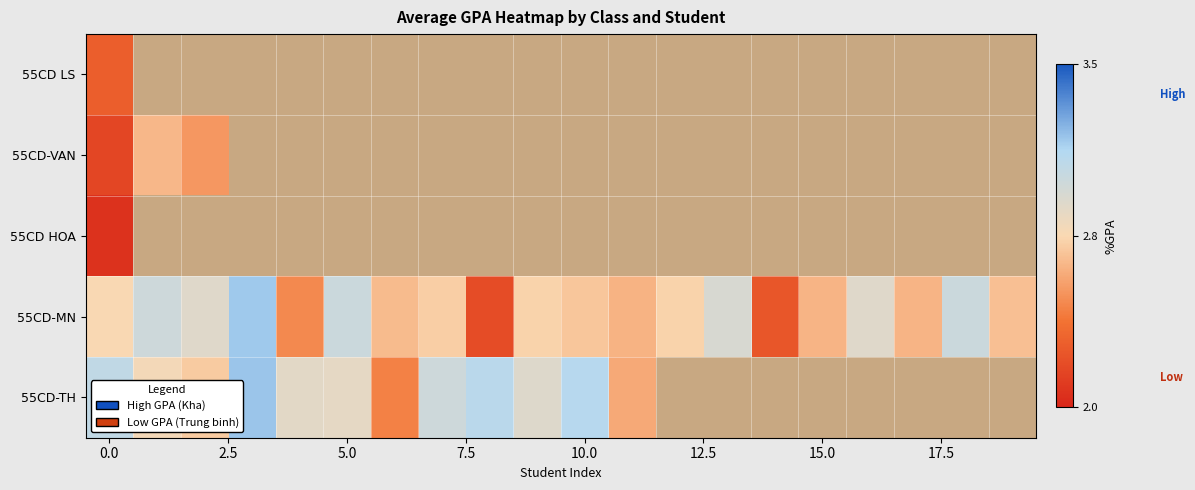

How many positive values does the 55CD-VAN series have?

3